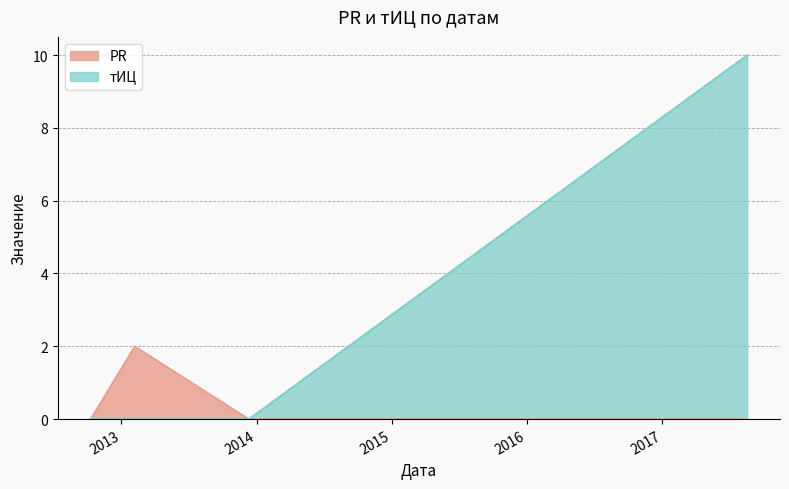

Which series changed the most between 2012-10-10 and 2017-08-18?

тИЦ